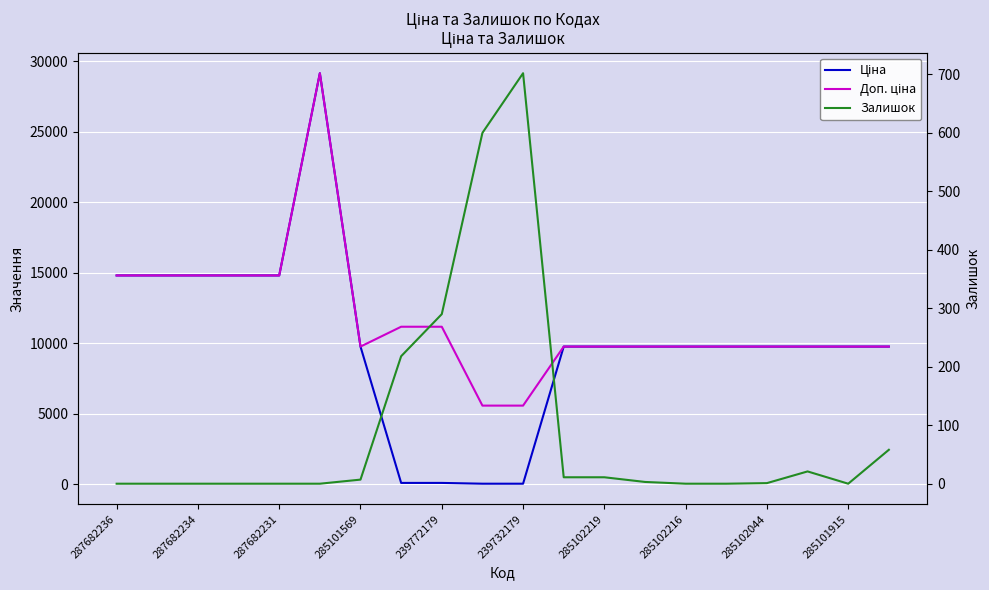

In Доп. ціна, how many points are higher than both neighbors (excluding endpoints)?

1